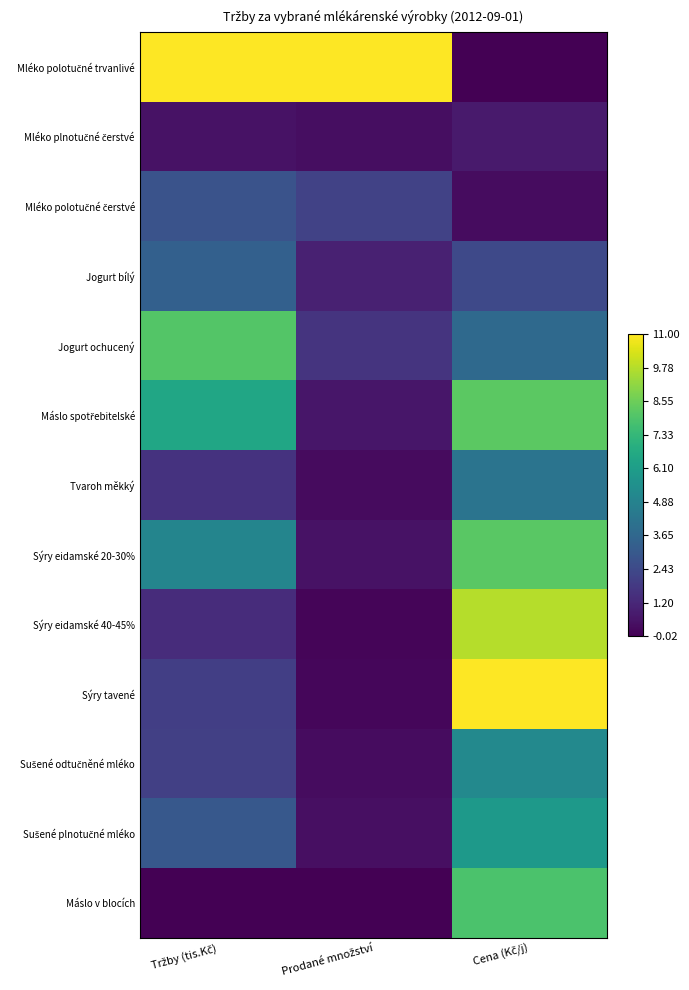

Which series has the largest total across all categories?

Mléko polotučné trvanlivé